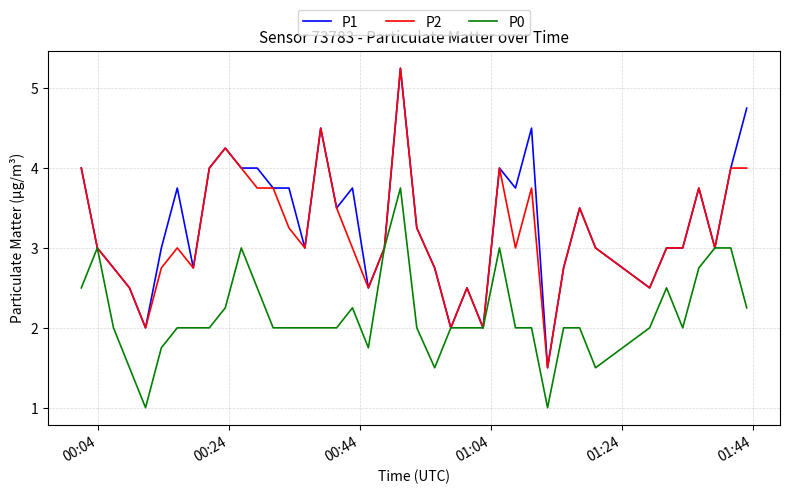

What is the lowest value of the P2 series?

1.5